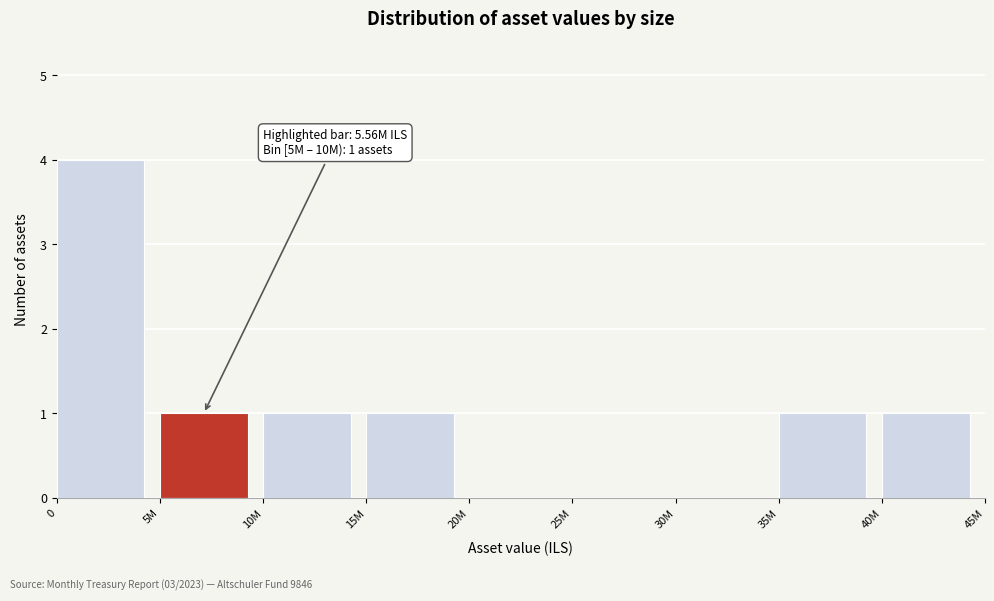

Reading left to right, what are all the values shown in this chart?

0=4	5M=1	10M=1	15M=1	20M=0	25M=0	30M=0	35M=1	40M=1